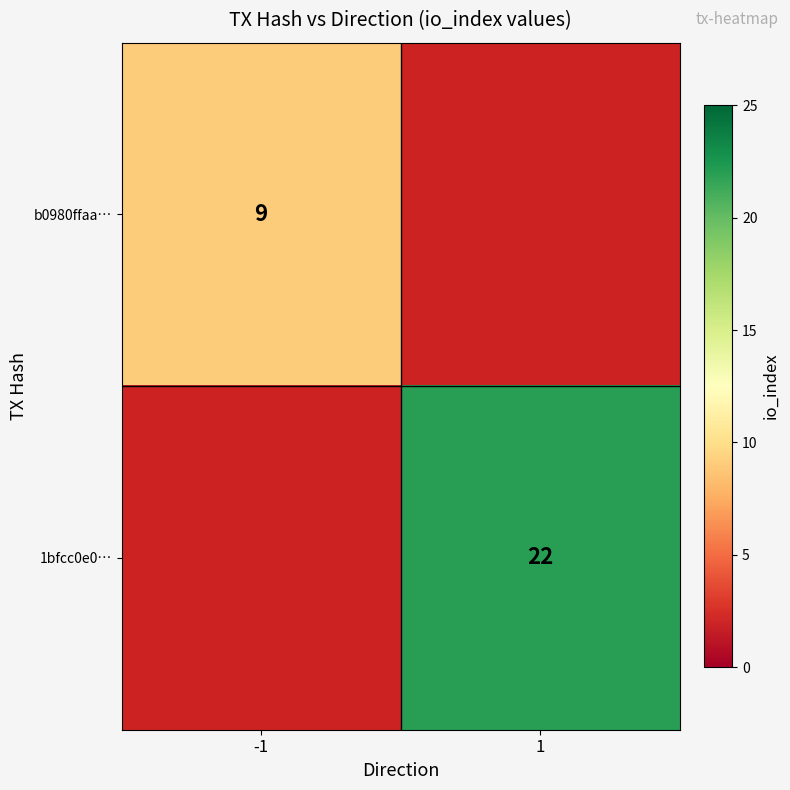

Is the value of b0980ffaa… at -1 greater than the value of 1bfcc0e0… at 1?

No